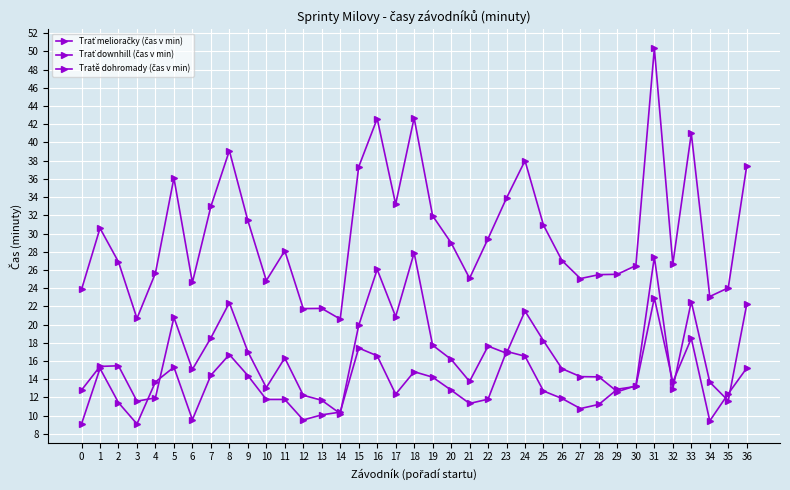

Which series has the largest total across all categories?

Tratě dohromady (čas v min)